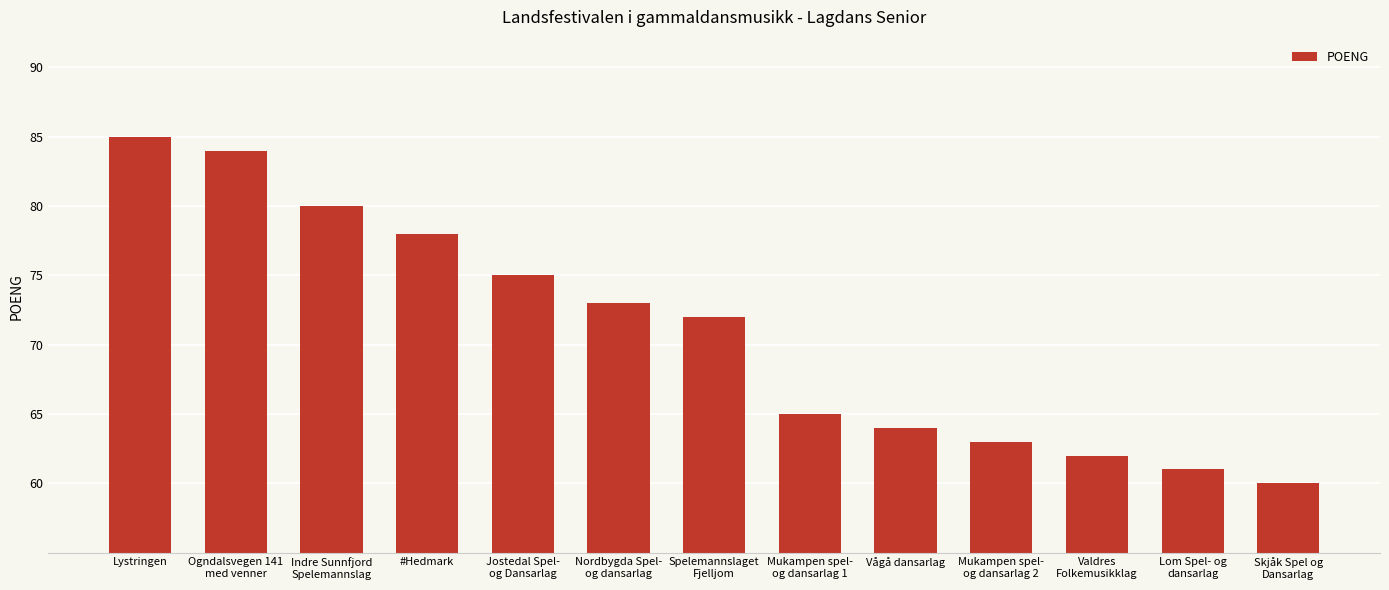

What is the label of the 8th bar from the left?

Mukampen spel-
og dansarlag 1